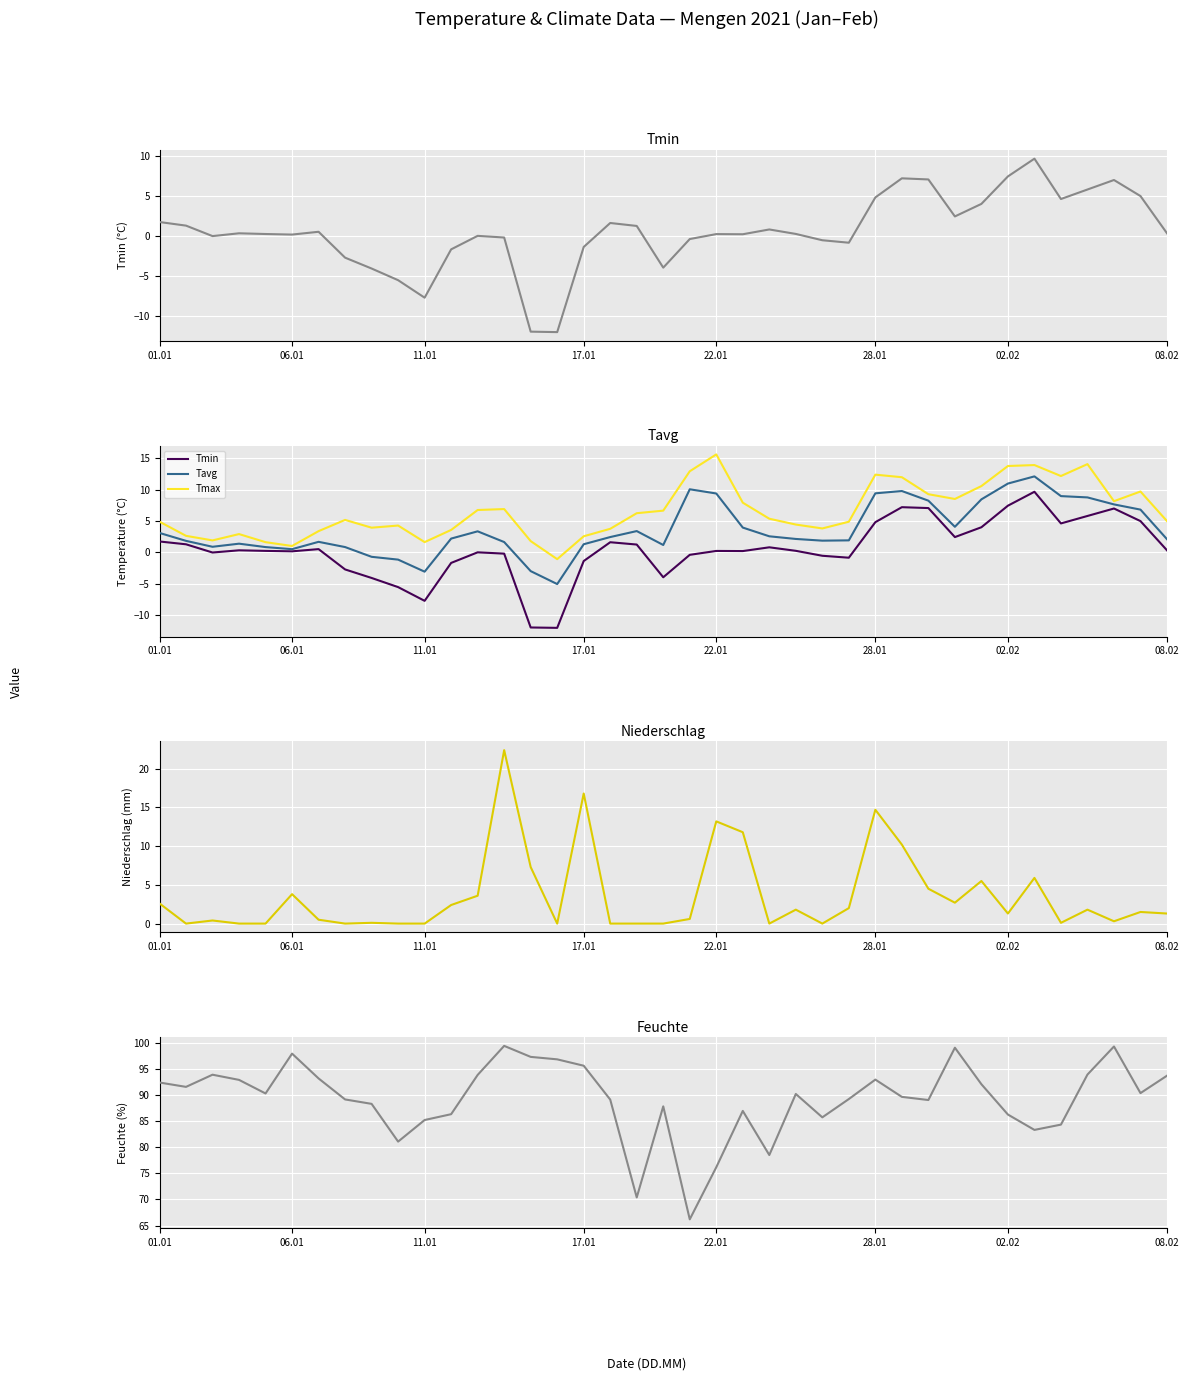

What is the minimum value for Tavg?

-5.1